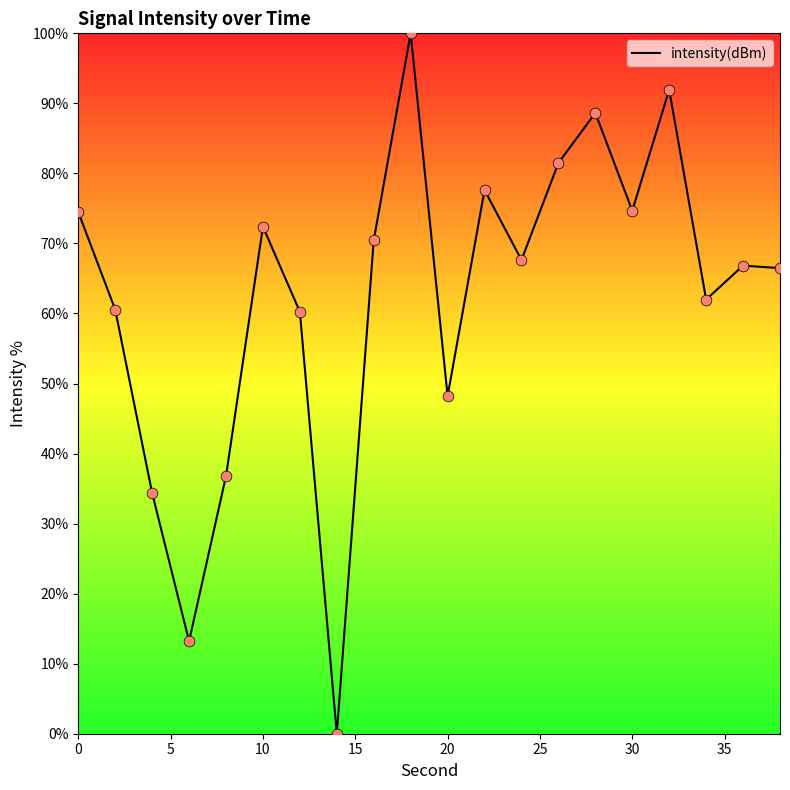

What is the greatest value displayed?

100.0